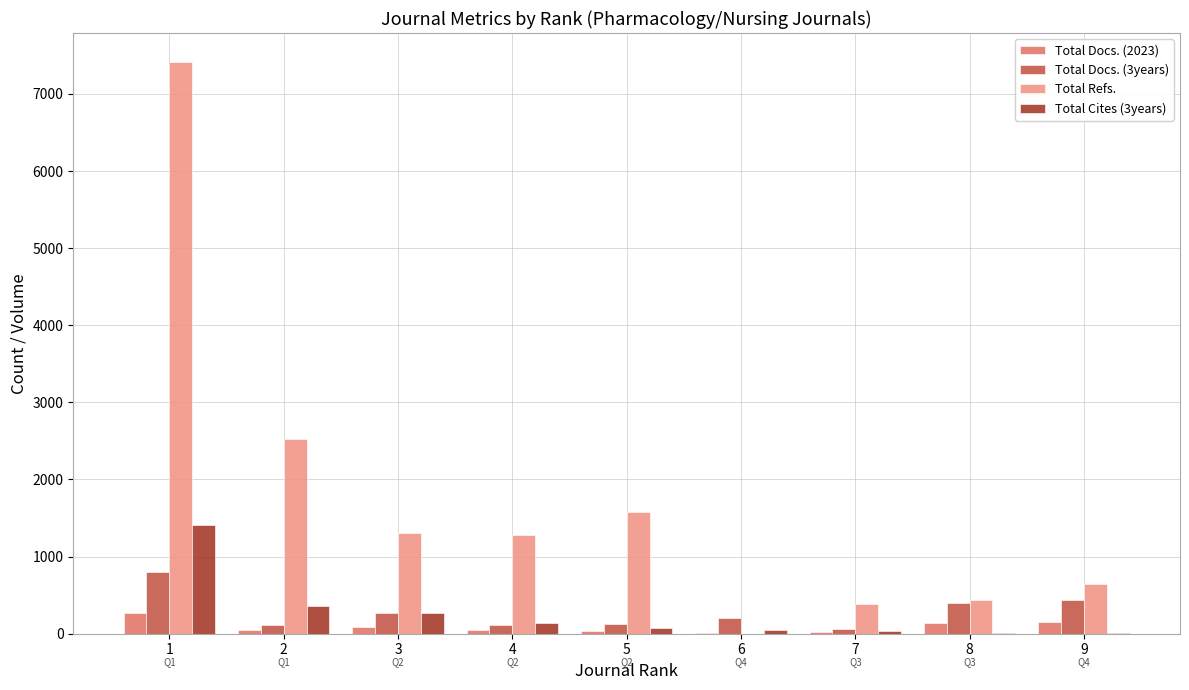

What is the sum of the Total Refs. values at 8 and 5?

2021